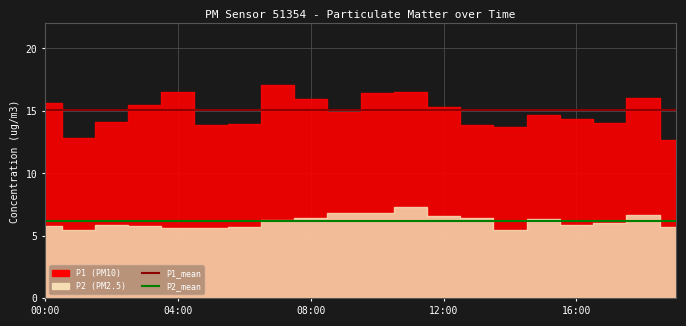

Is it true that P1_mean equals 8.8 at 08:00?

False